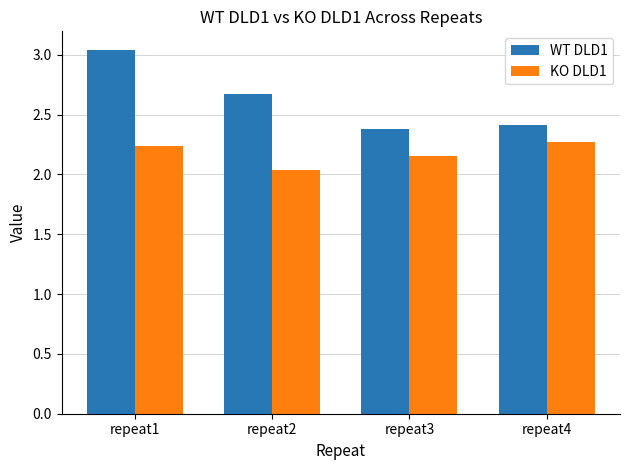

What is the sum of the KO DLD1 values at repeat4 and repeat2?

4.3